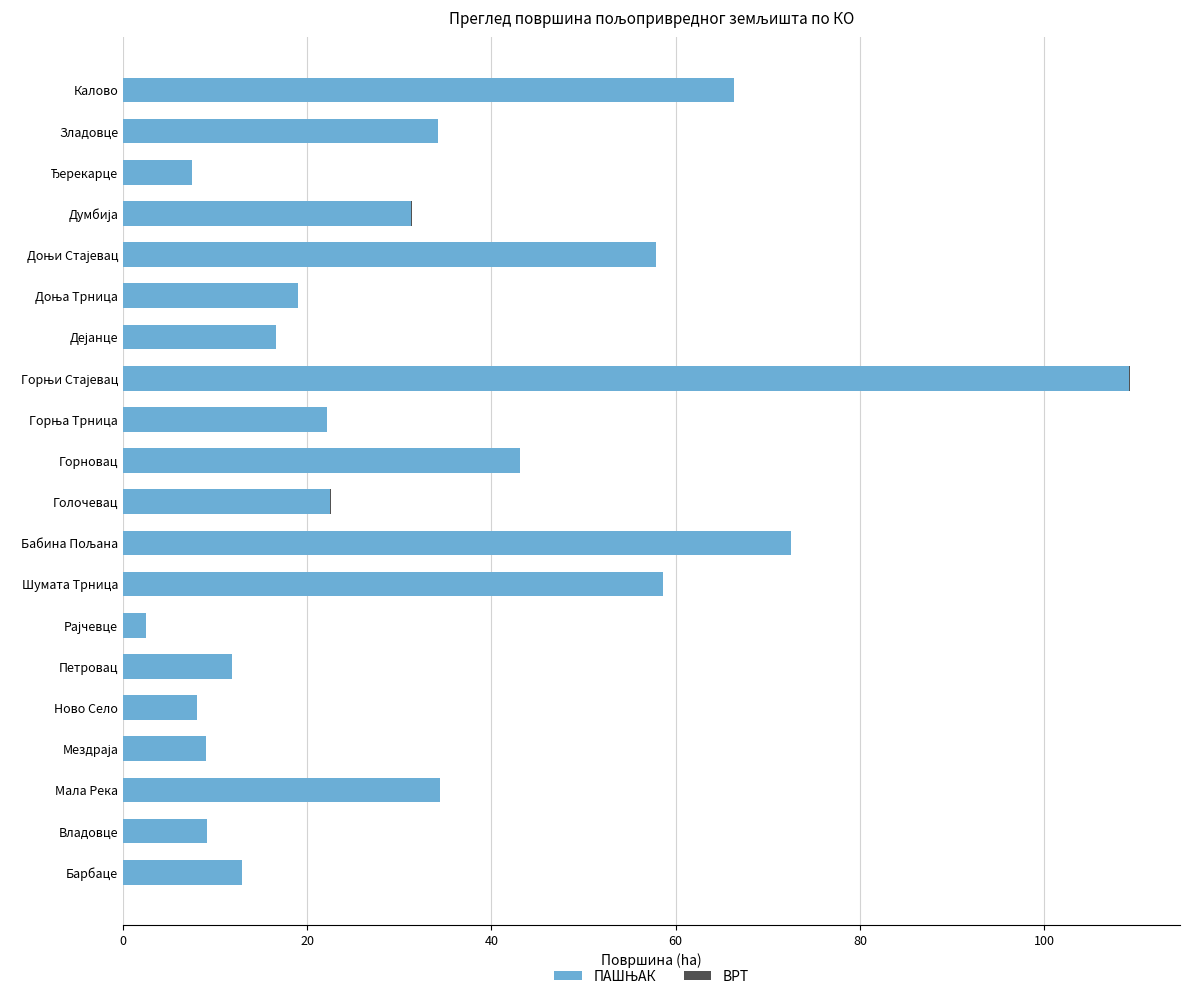

What position from the right is Дејанце?

7